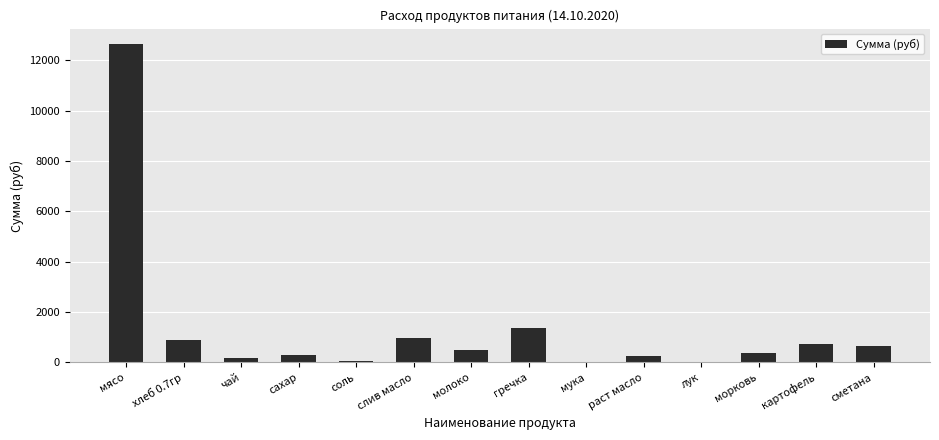

What is the greatest value displayed?

12635.0